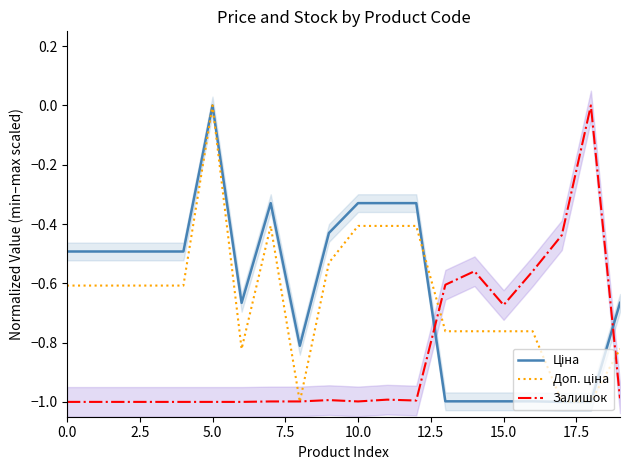

The Залишок series shows -0.4 at 10.0. True or false?

False